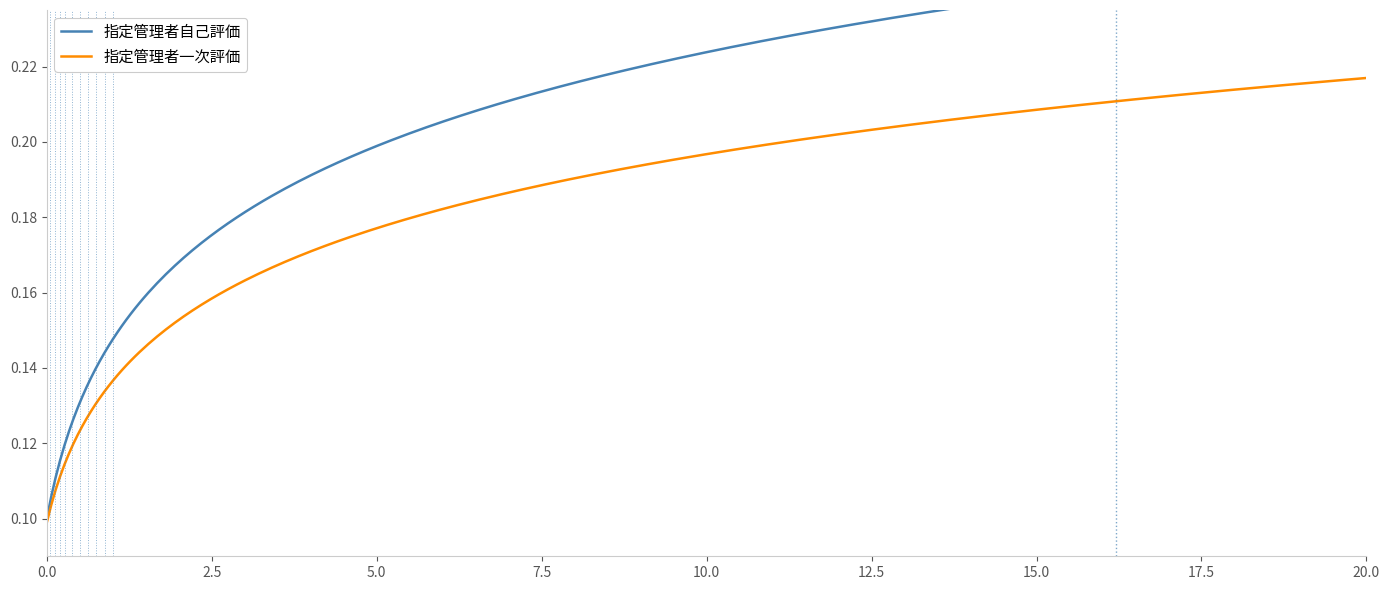

True or false: 指定管理者自己評価 has a value of 4 at 16.

False